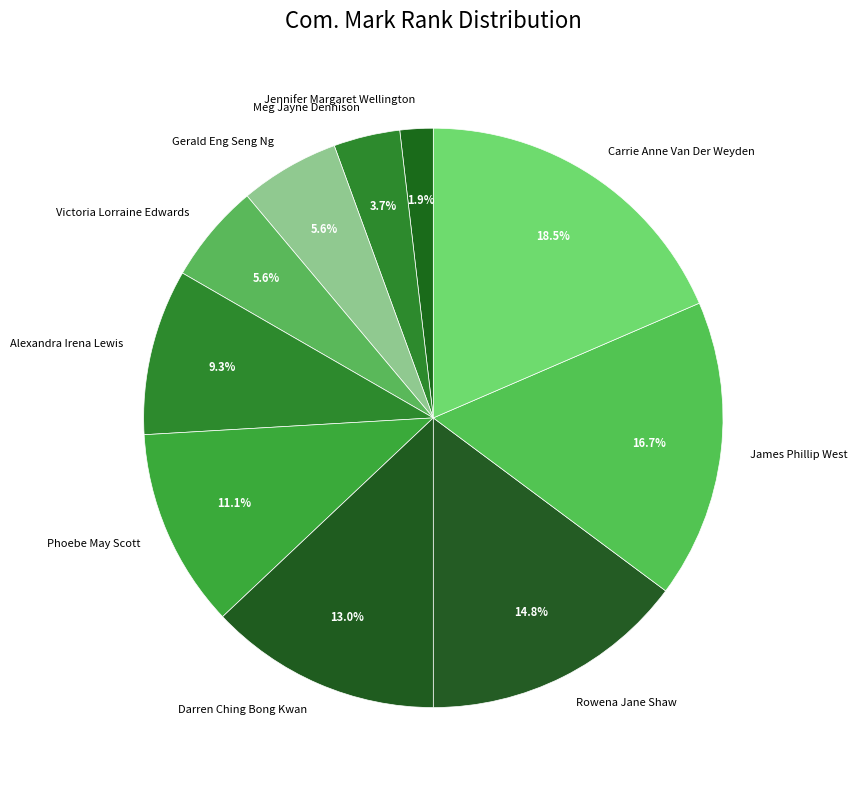

Between Darren Ching Bong Kwan and James Phillip West, which is larger?

James Phillip West